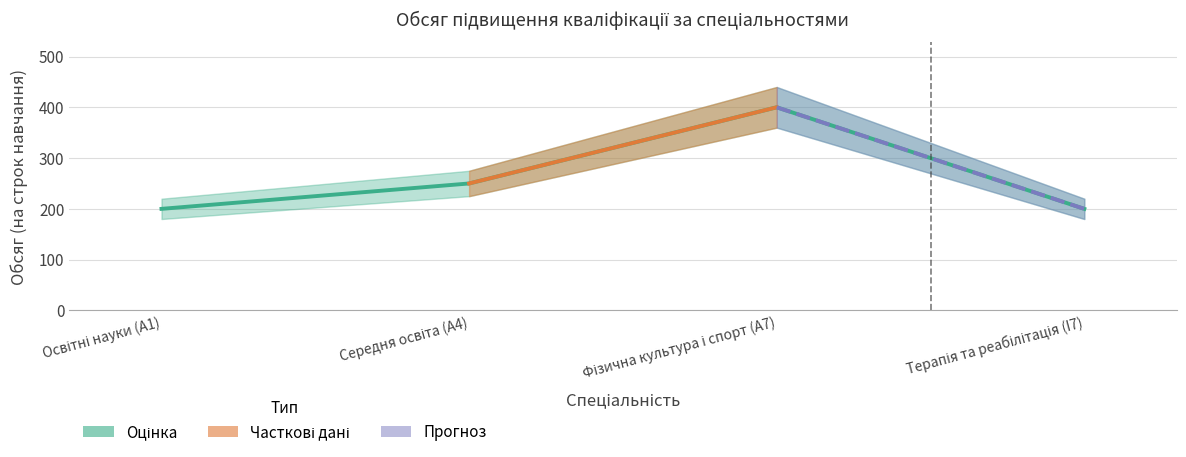

What is the smallest value displayed?

200